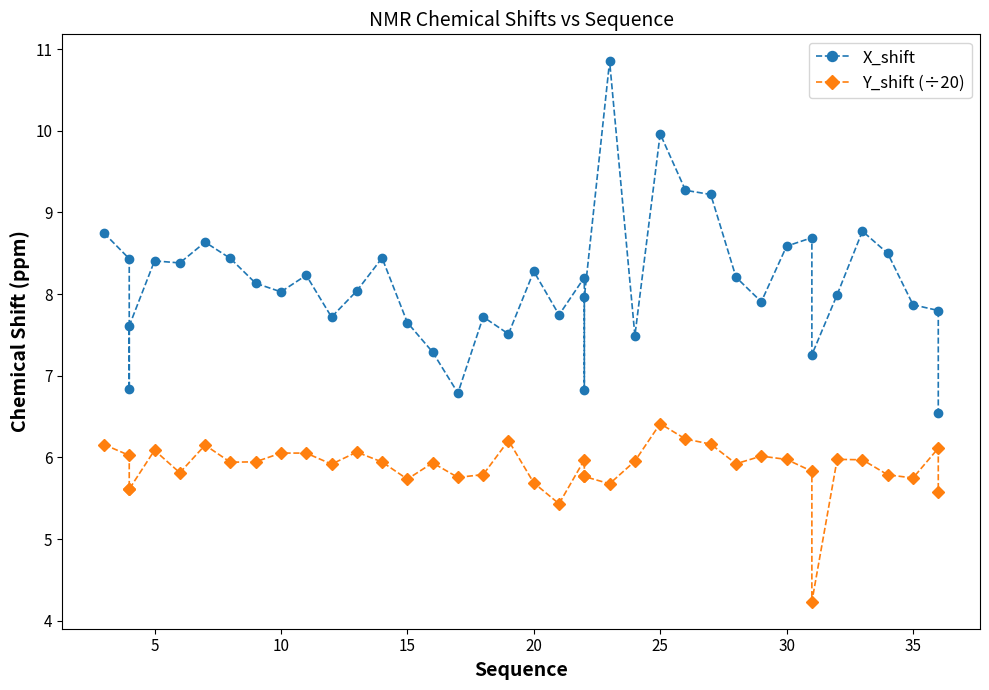

True or false: Y_shift (÷20) and X_shift intersect in this chart.

False